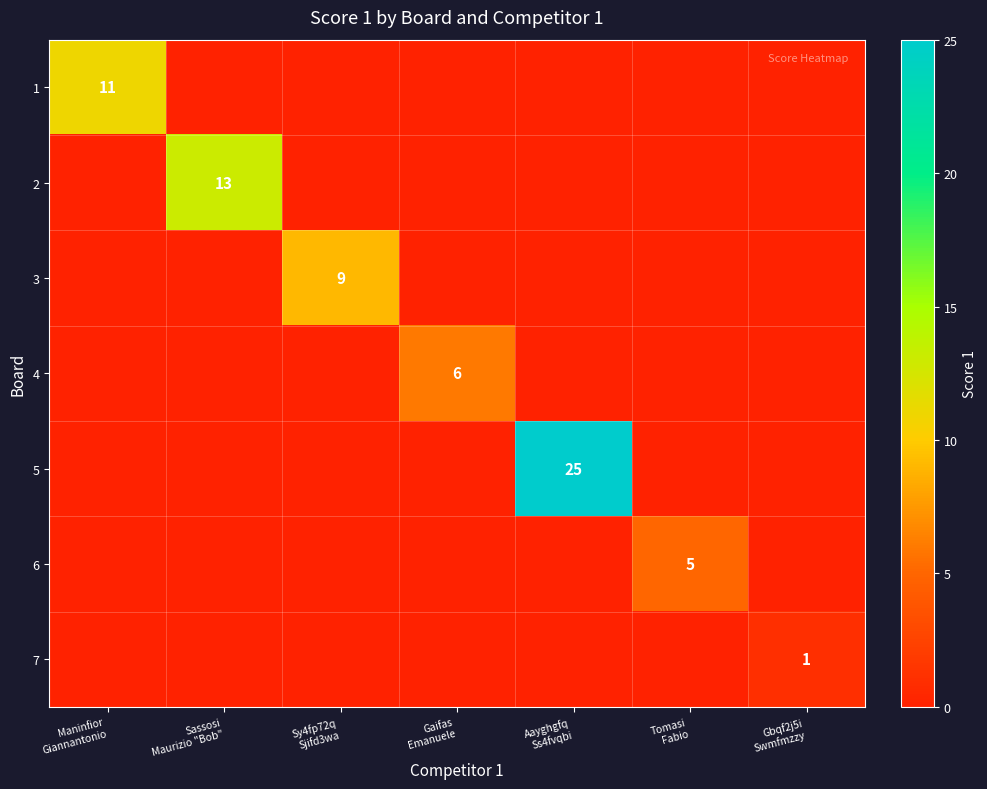

The 7 series shows 1 at Gbqf2j5i Swmfmzzy. True or false?

True